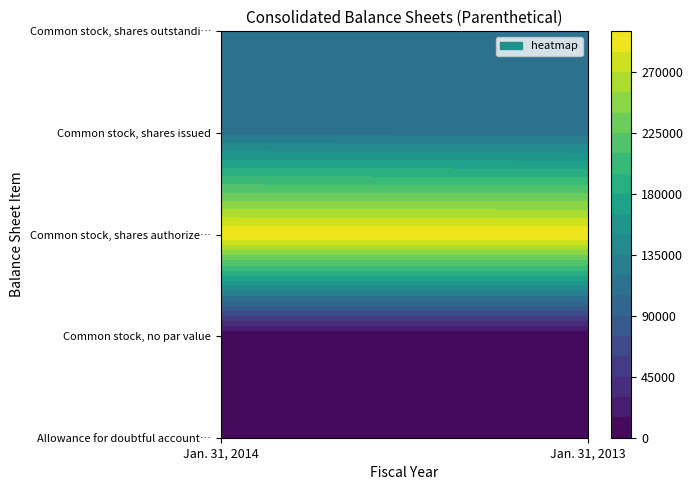

At how many categories does at least one series exceed 87094?

2